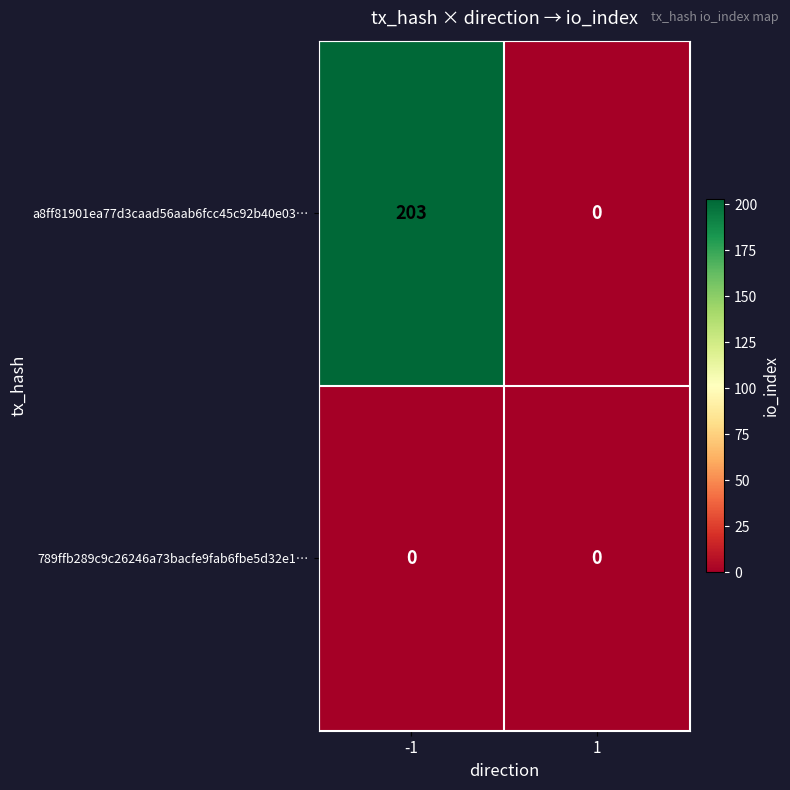

Read the a8ff81901ea77d3caad56aab6fcc45c92b40e03… value at -1, to the nearest 50.

200